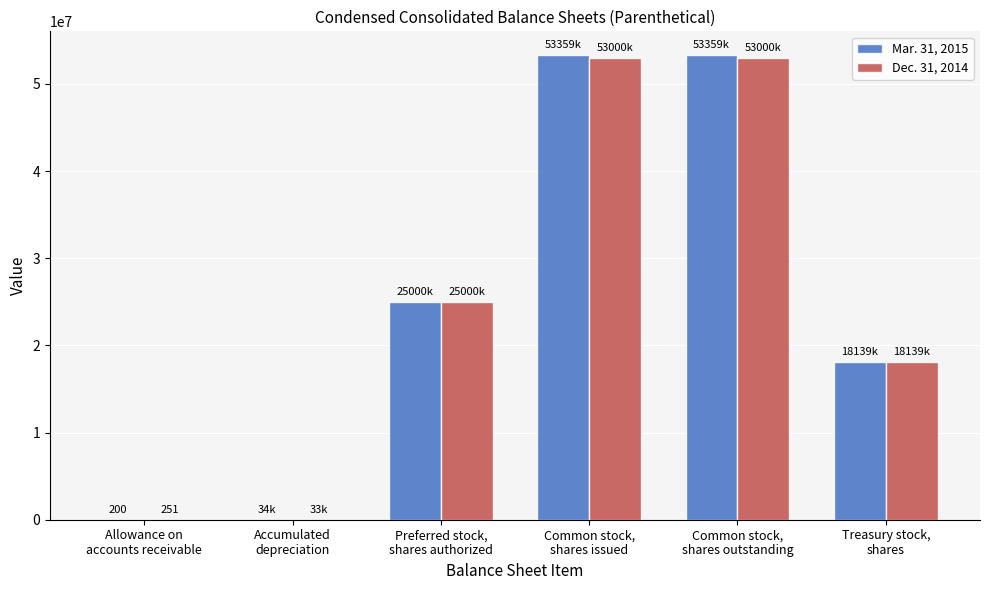

What is the difference between the Dec. 31, 2014 values at Treasury stock,
shares and Common stock,
shares issued?

34860909